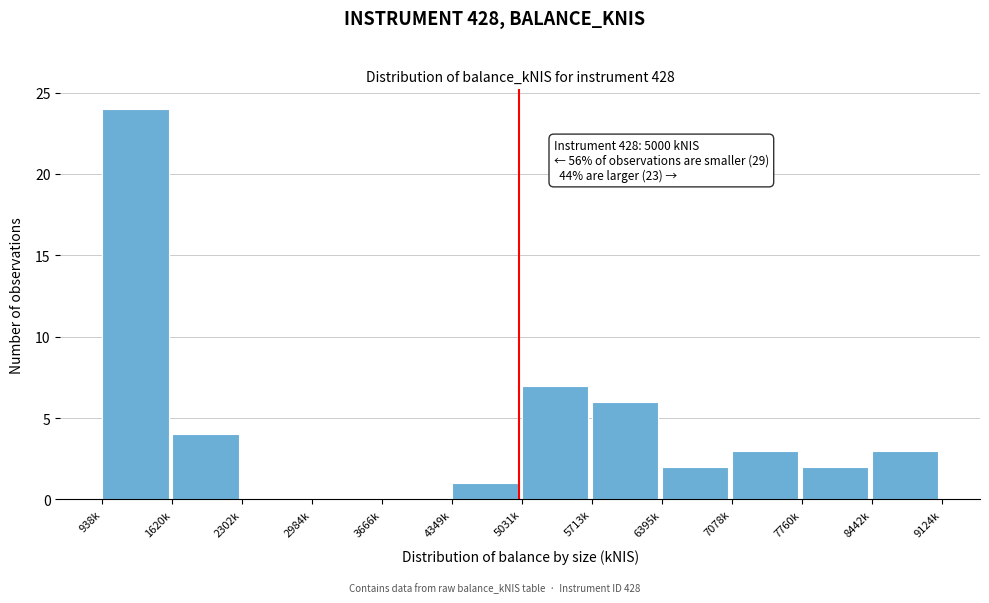

Reading left to right, extract all data points from this chart.

938k=24	1620k=4	2302k=0	2984k=0	3666k=0	4349k=1	5031k=7	5713k=6	6395k=2	7078k=3	7760k=2	8442k=3